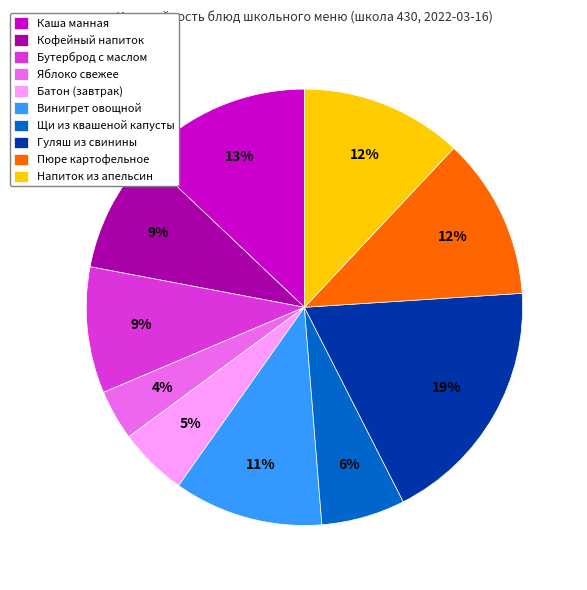

To the nearest percent, what is the difference between the largest and smallest slice percentages?

15%